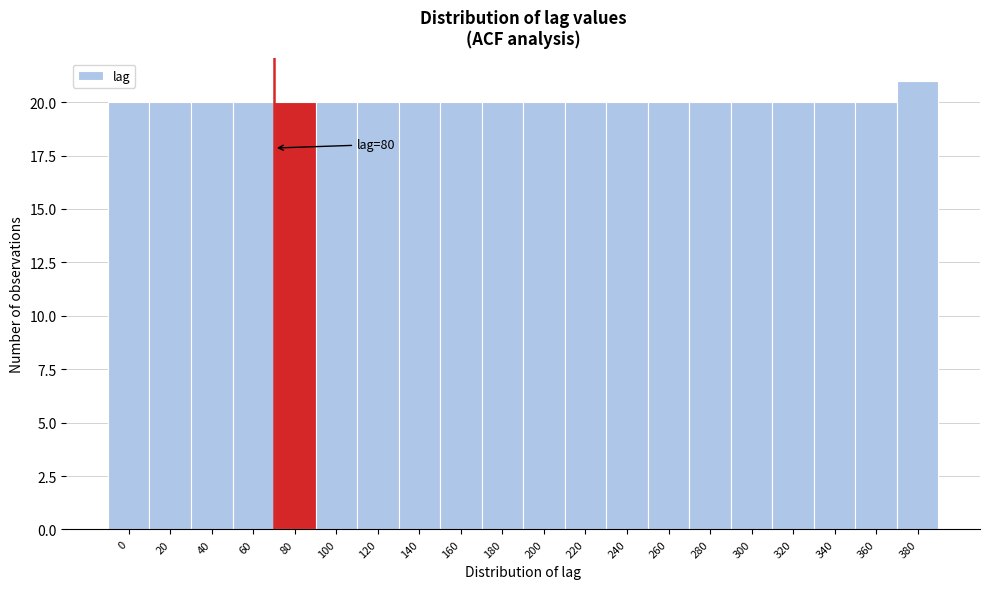

Reading left to right, what are all the values shown in this chart?

0=20	20=20	40=20	60=20	80=20	100=20	120=20	140=20	160=20	180=20	200=20	220=20	240=20	260=20	280=20	300=20	320=20	340=20	360=20	380=21